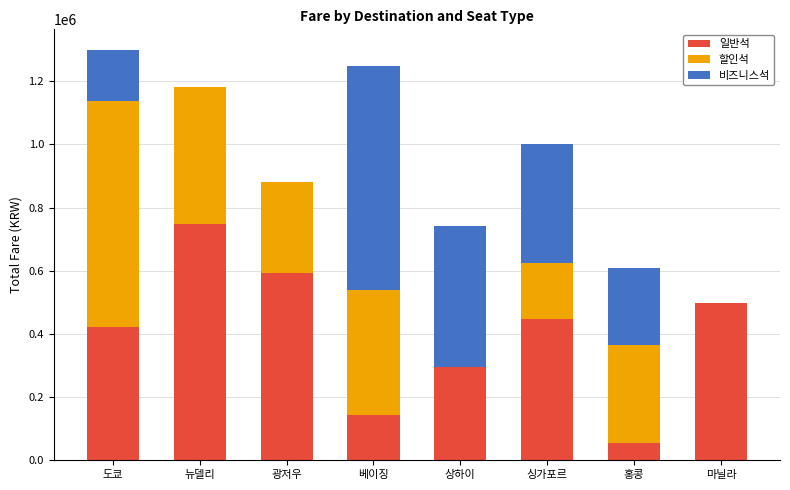

At which label does 일반석 reach its peak?

뉴델리